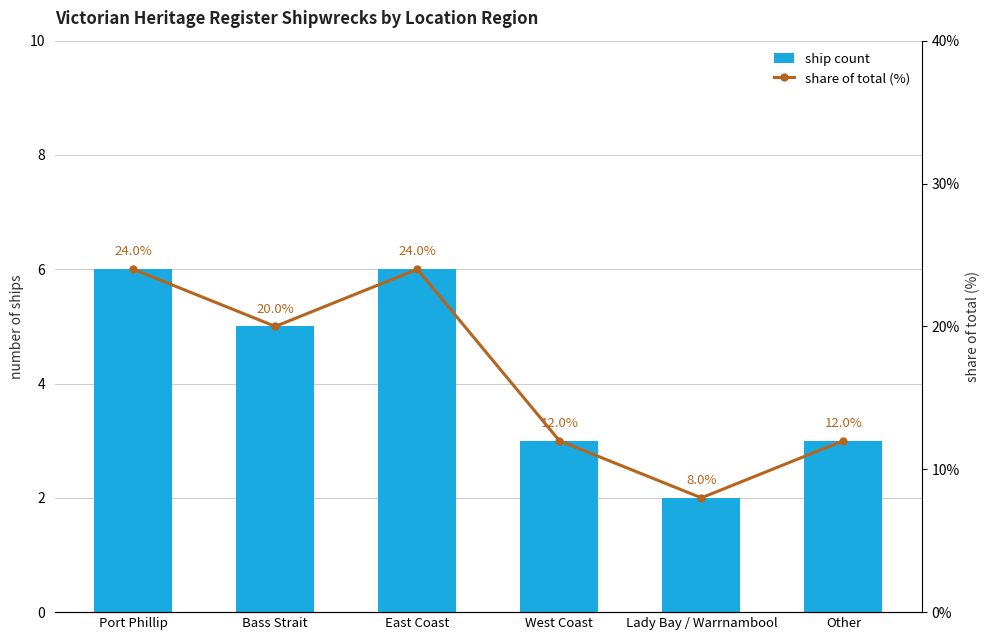

What is the approximate value of ship count at Lady Bay / Warrnambool?

2